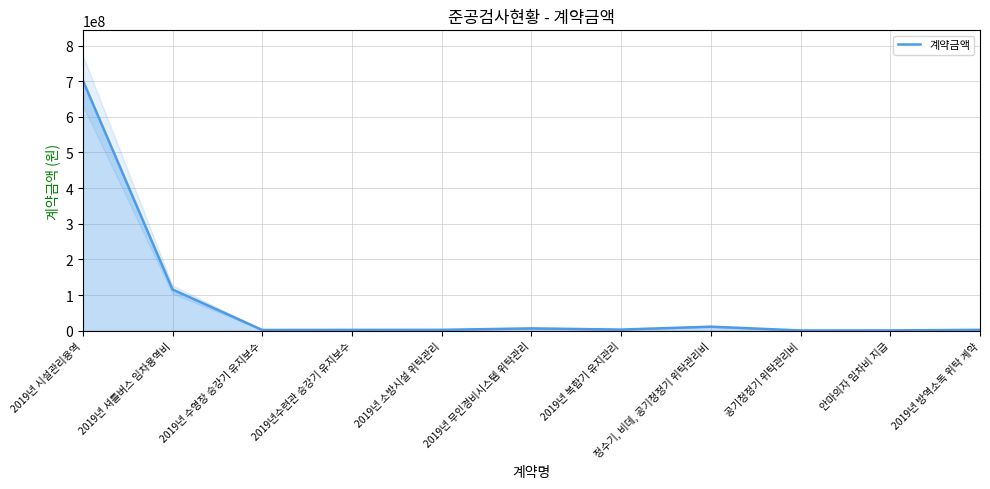

How many data points does each series have?

11